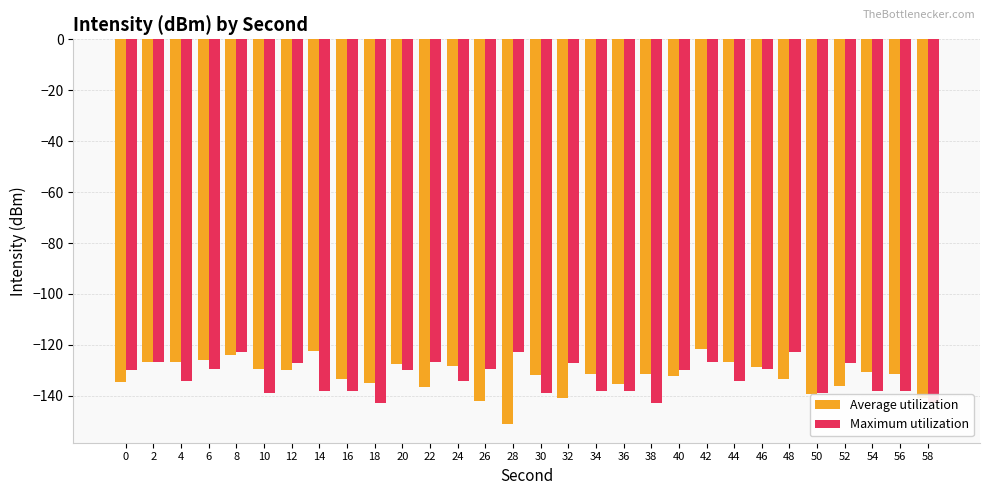

What is the difference between the maximum and minimum values in the Average utilization series?

29.3